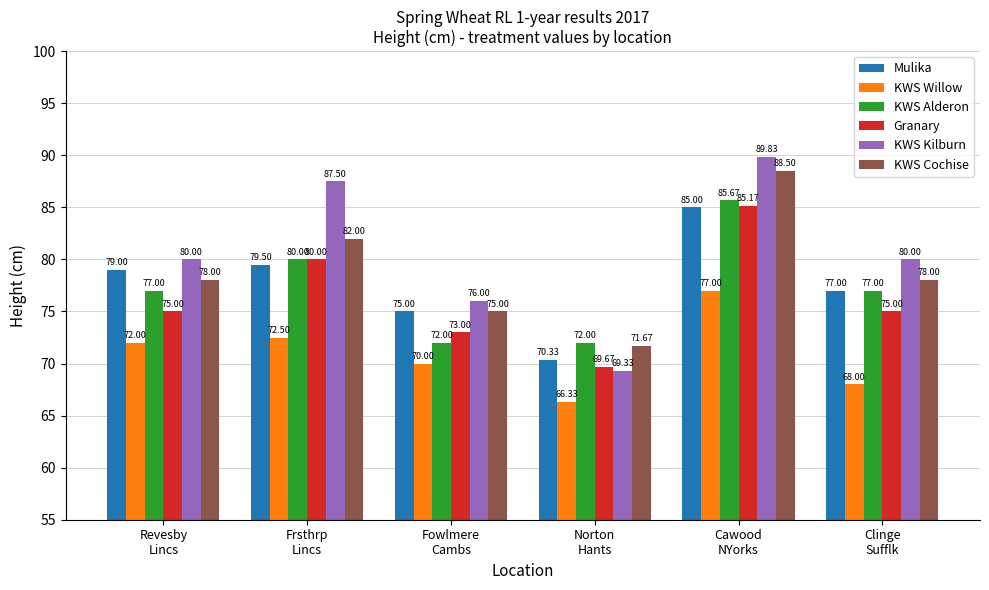

How many data points in Mulika are less than 79?

3